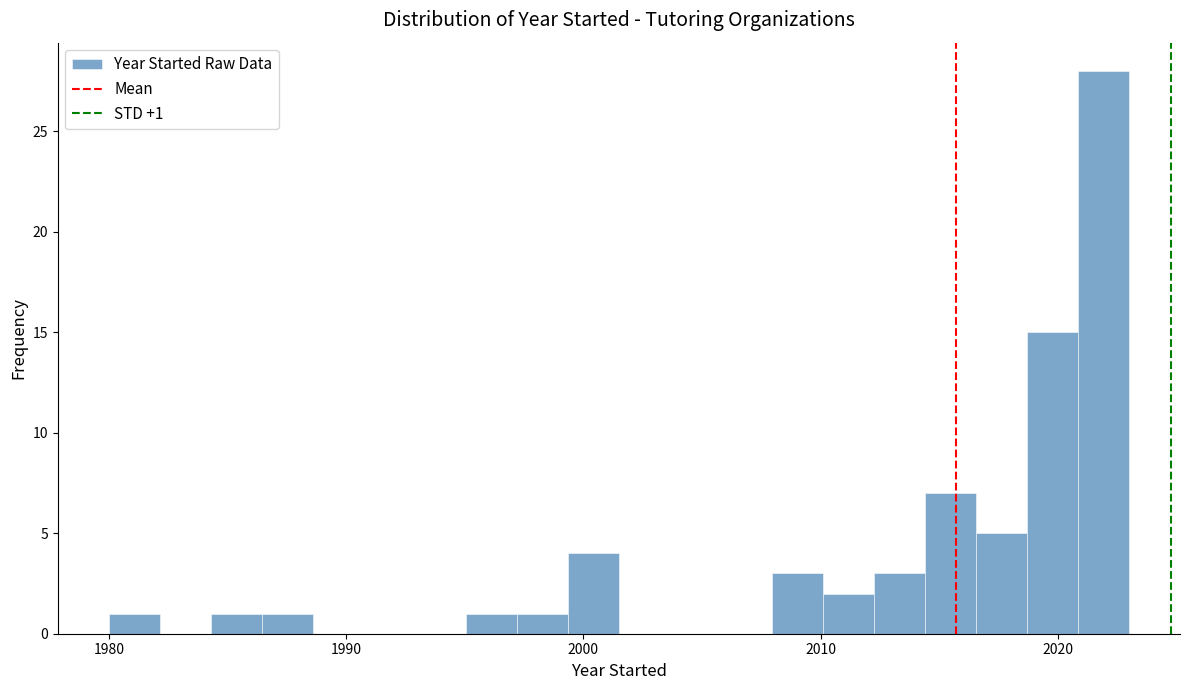

Read against the x-axis, roughly where is the centre of the tallest bar?

2022